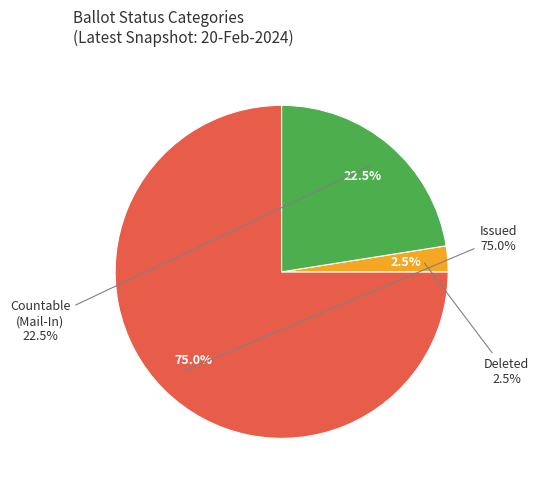

Combined, do MAIL_IN and ISSUED account for over 50%?

Yes